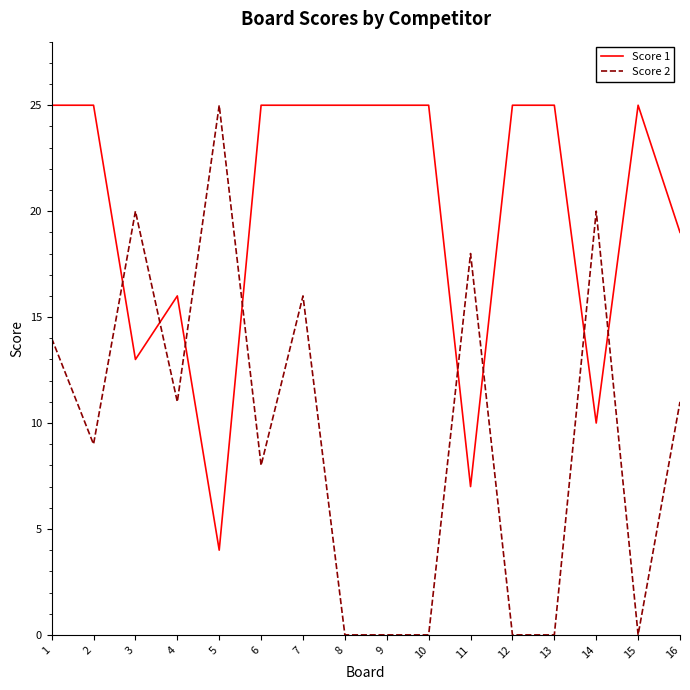

Read the Score 2 value at 2, to the nearest 5.

10